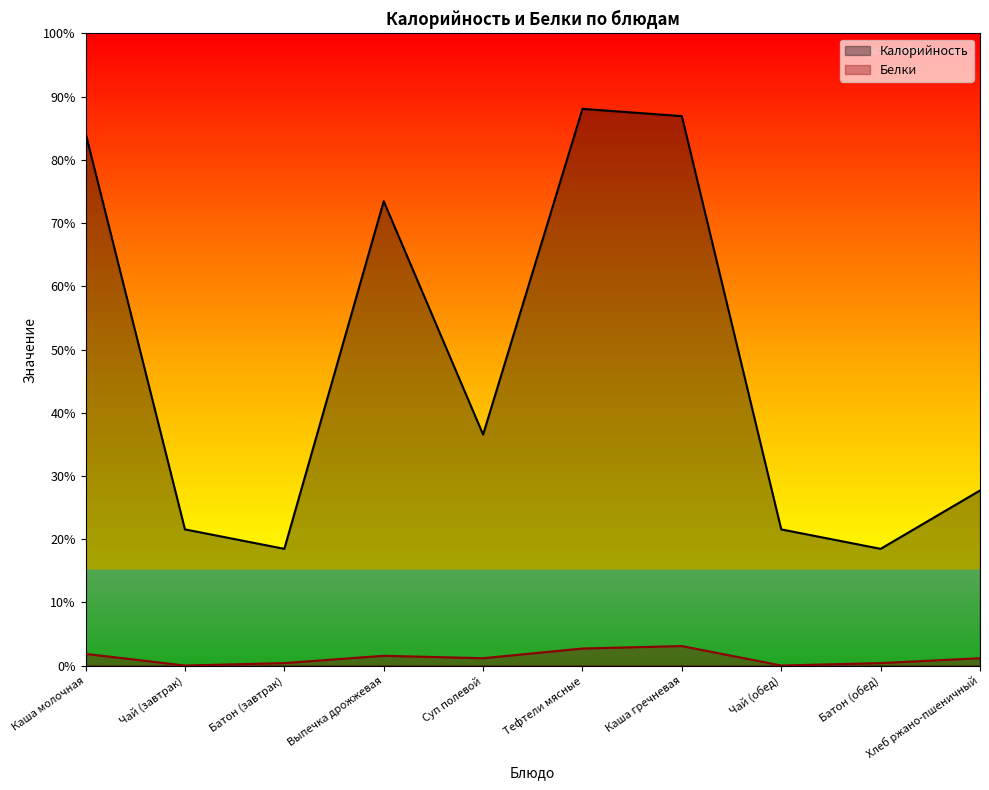

How many distinct data groups are displayed?

2